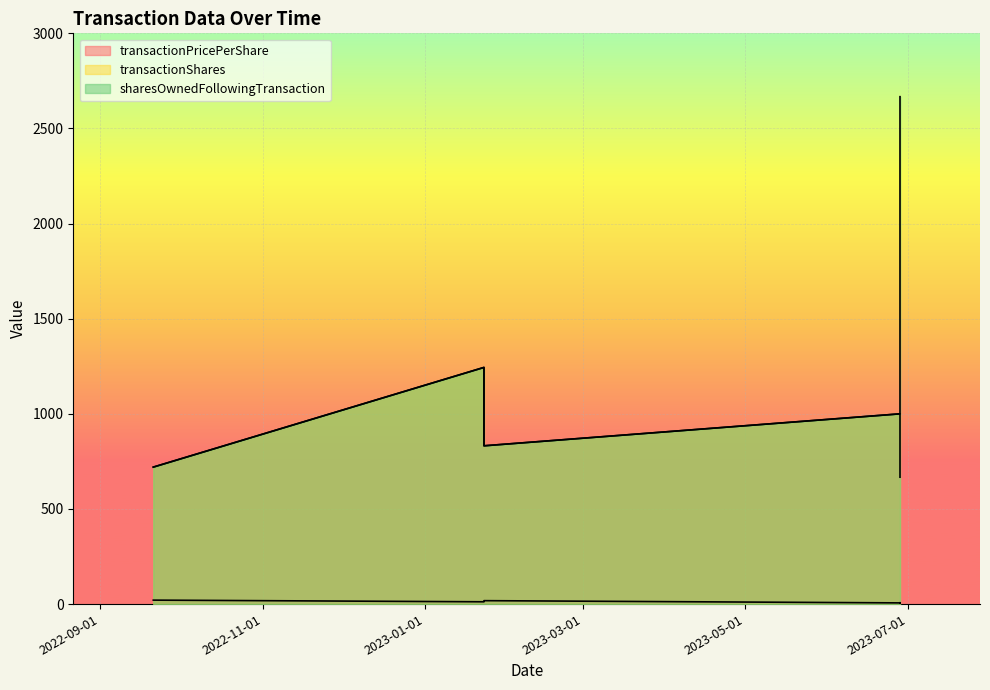

What is the sum of the transactionShares values at 2023-06-28 and 2022-09-21?

1720.0